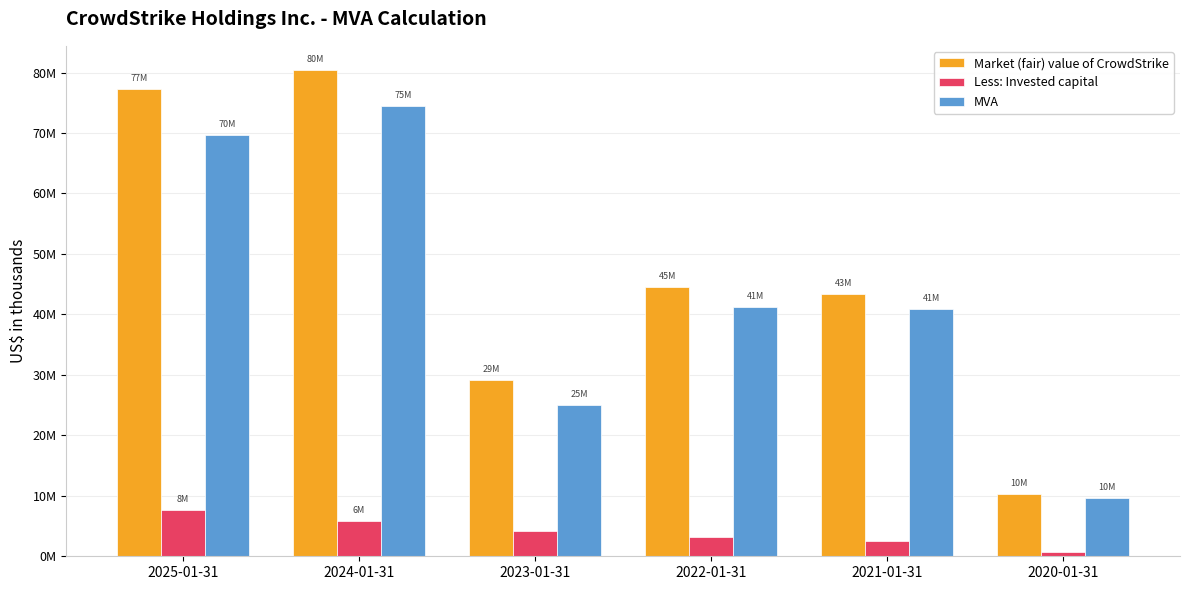

Which series has the largest total across all categories?

Market (fair) value of CrowdStrike